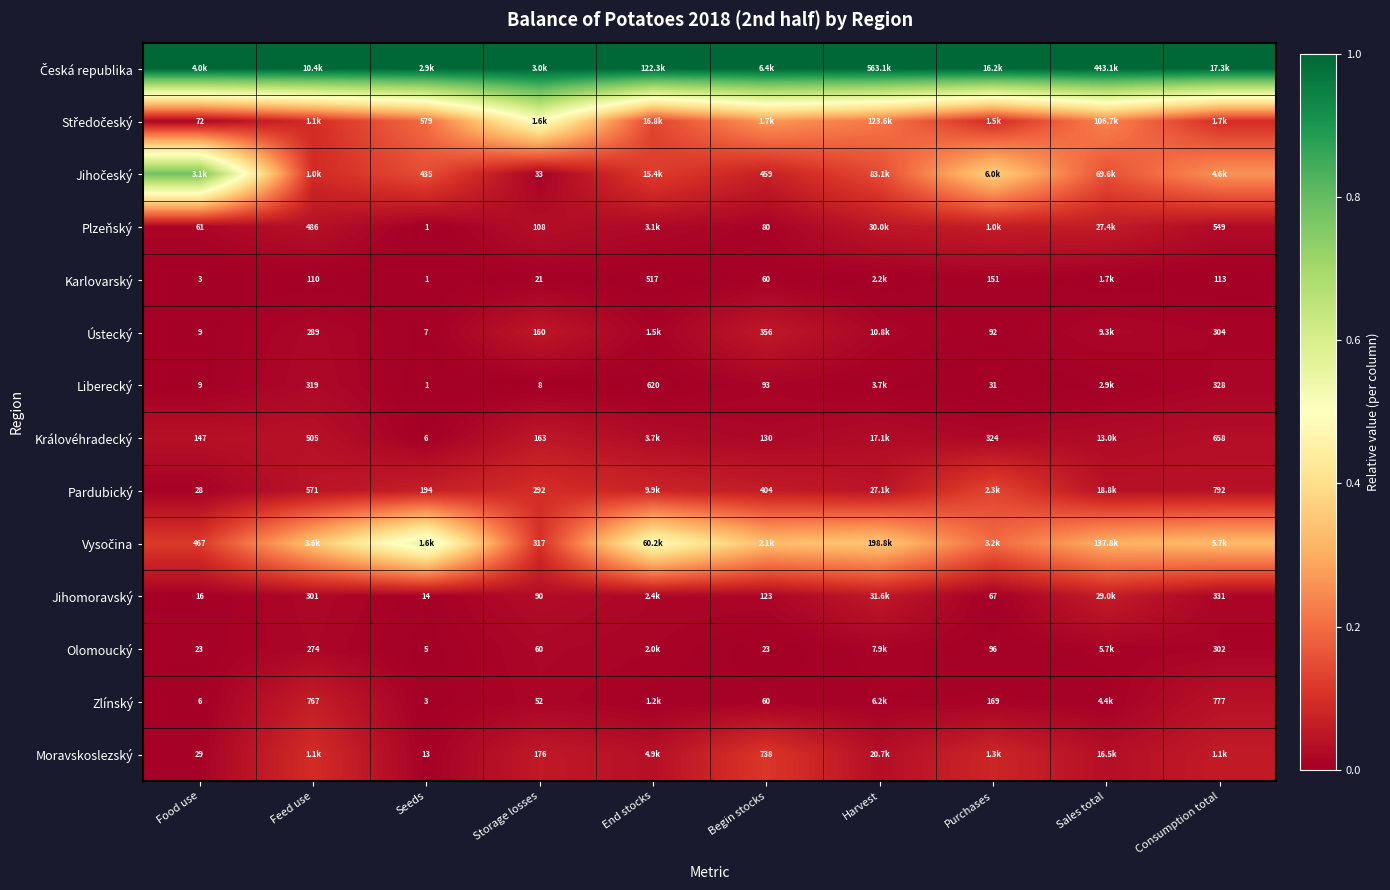

Count the number of categories in the chart.

10